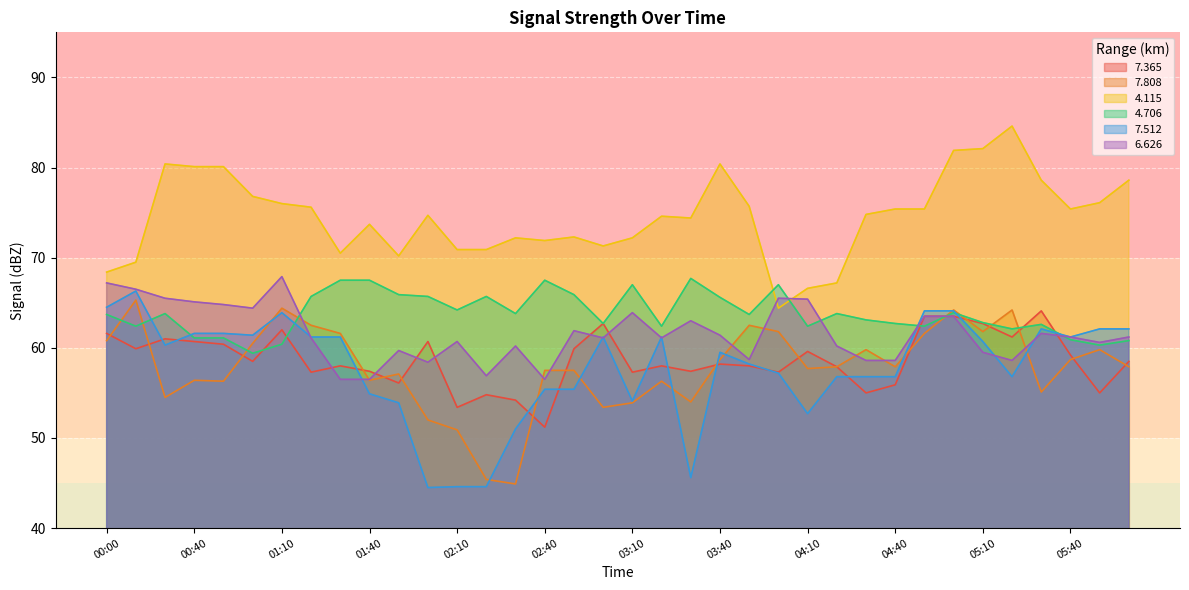

At which label does 4.115 reach its peak?

05:20